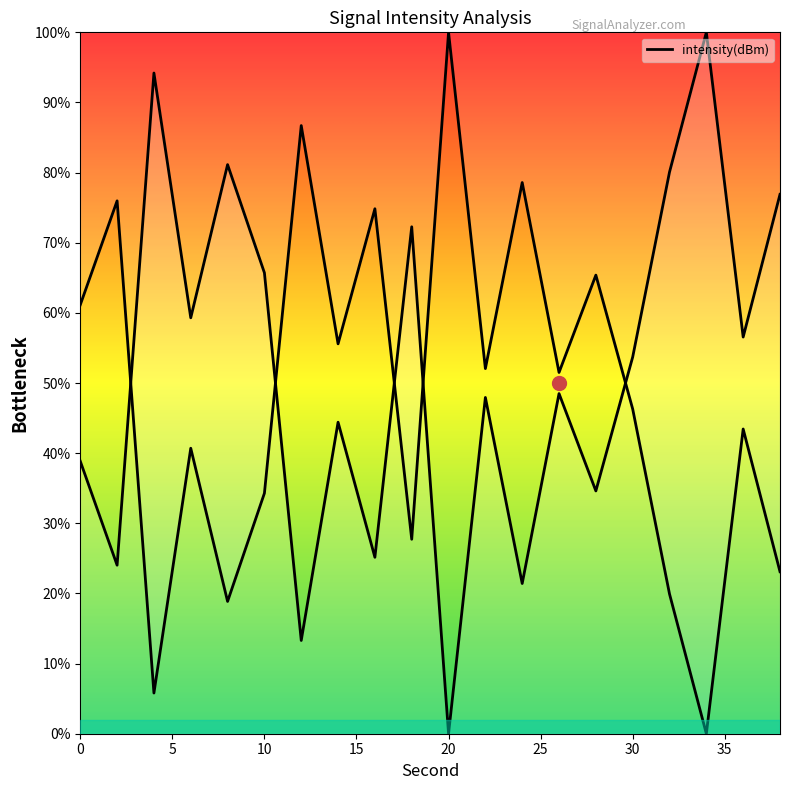

What is the change in value from 4 to 24?

-72.8